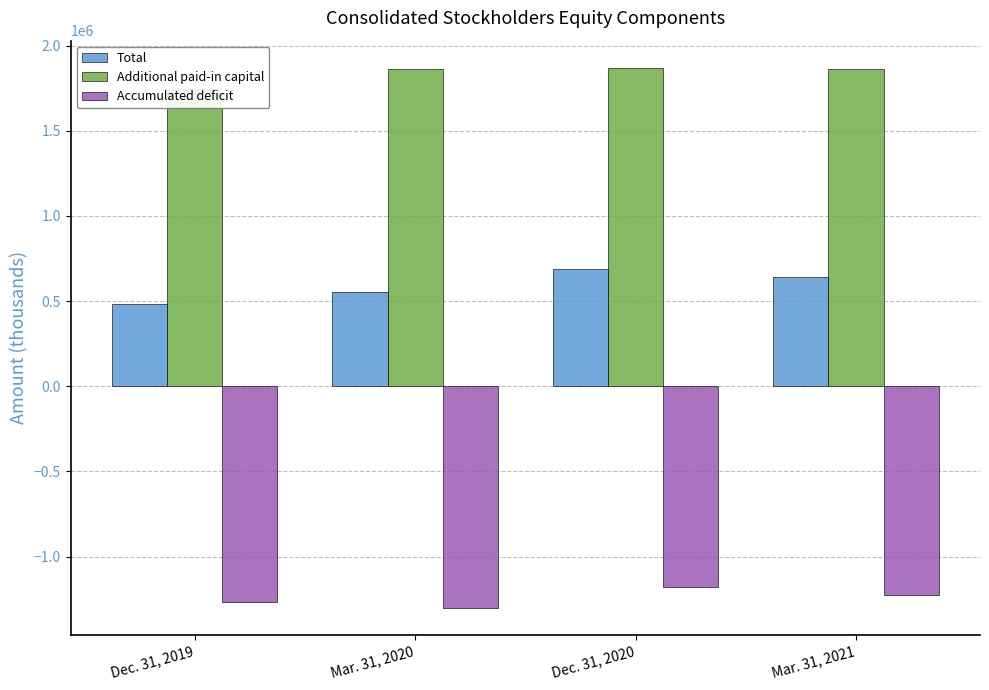

How many groups of bars are there?

4